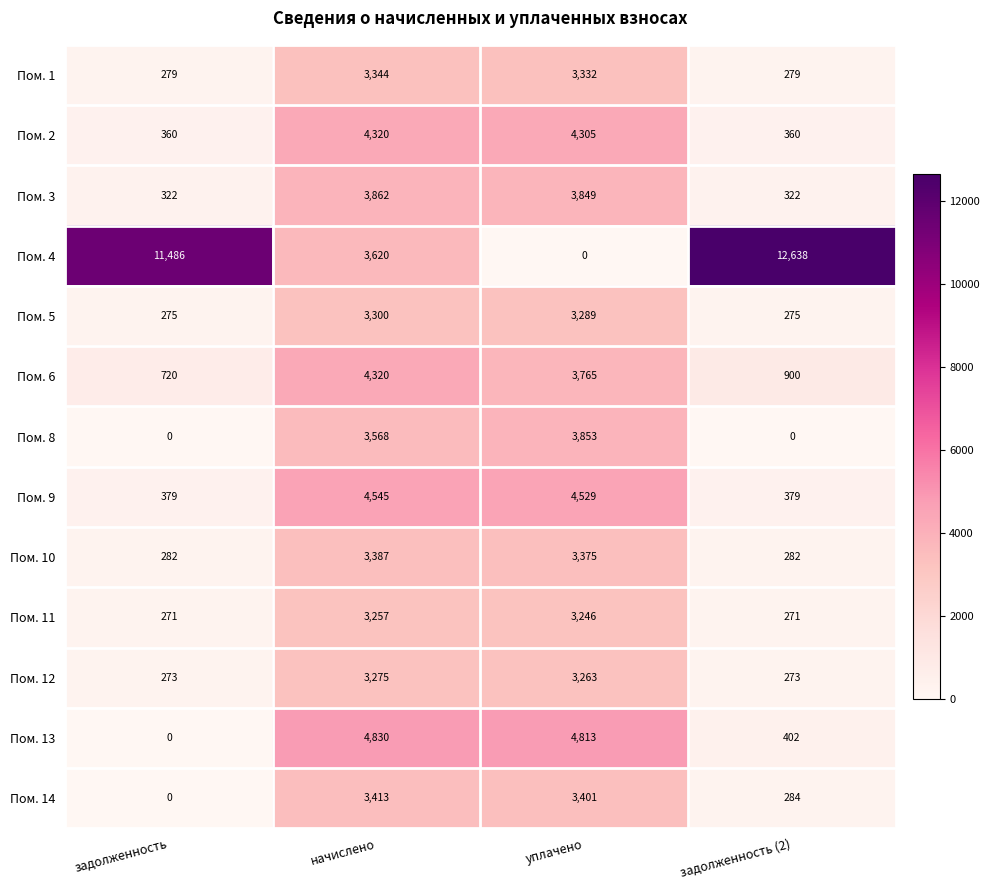

Is the value of Пом. 3 at уплачено greater than the value of Пом. 11 at начислено?

Yes